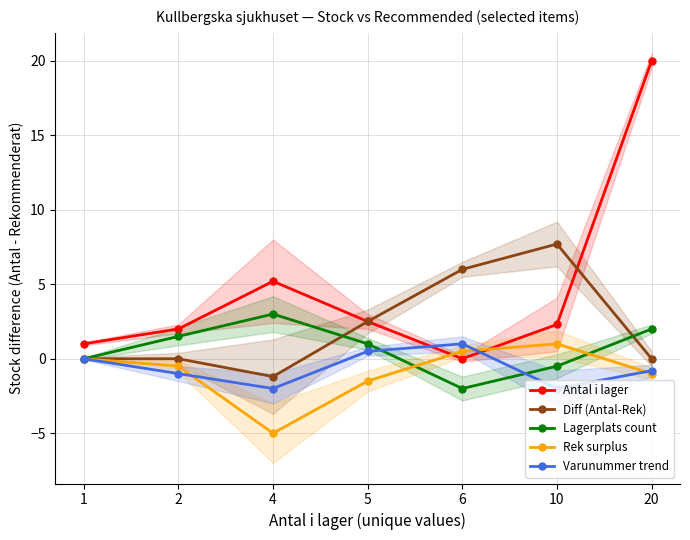

How many intersections are there between Antal i lager and Varunummer trend?

2